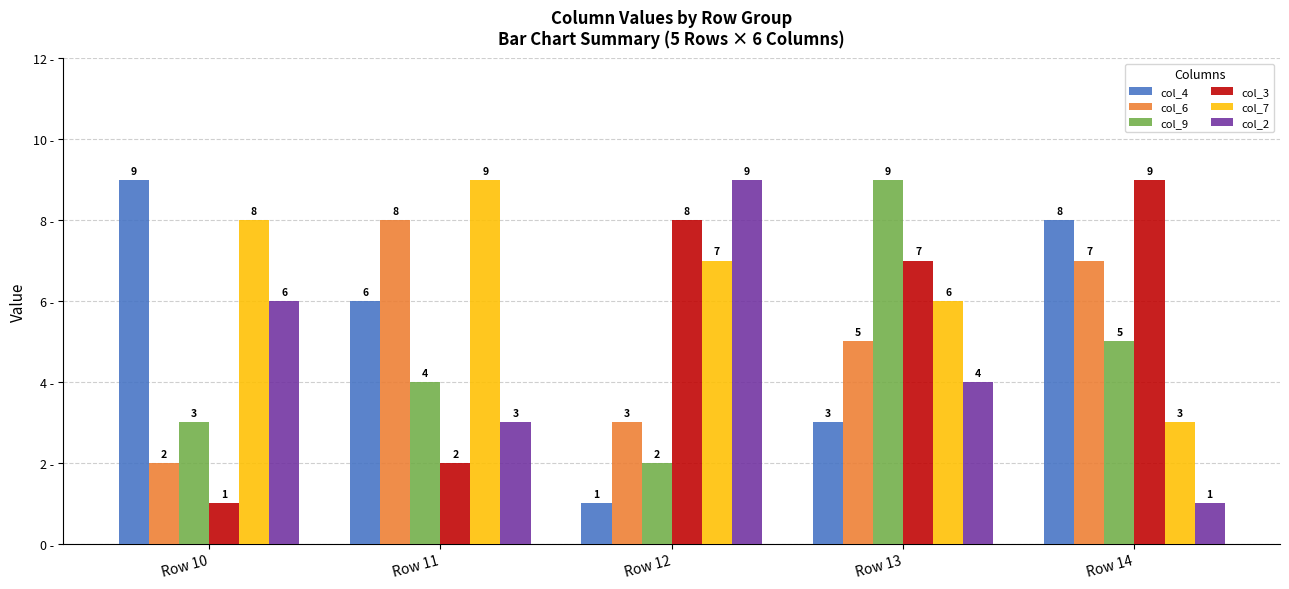

At which label does col_2 reach its peak?

Row 12